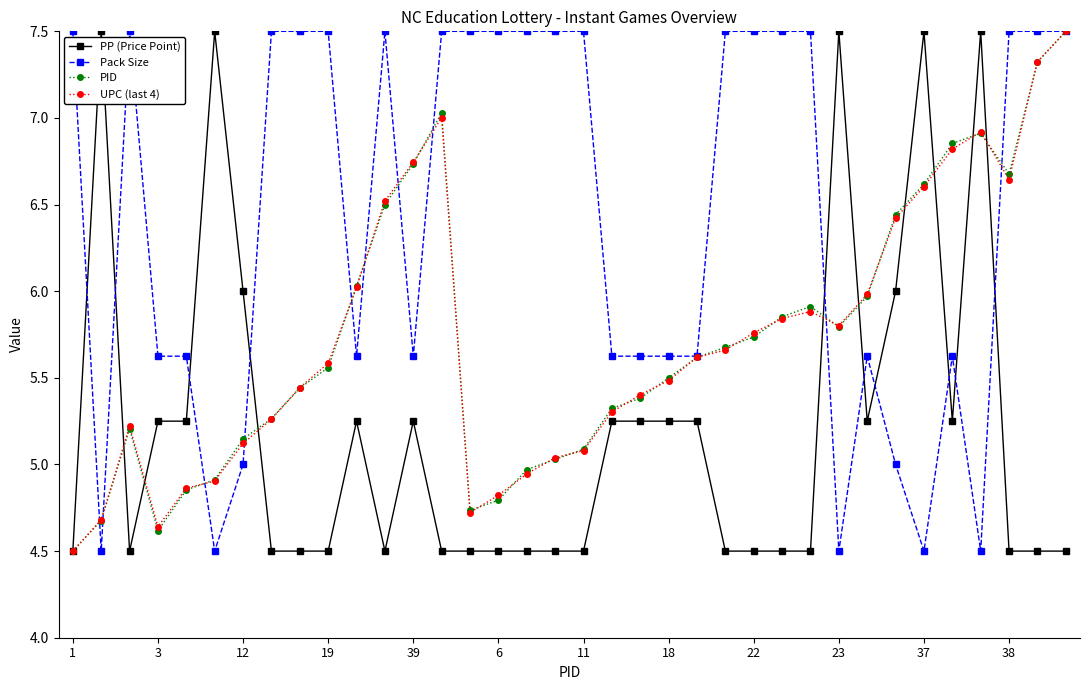

True or false: UPC (last 4) has more than 2 points higher than both neighbors.

True